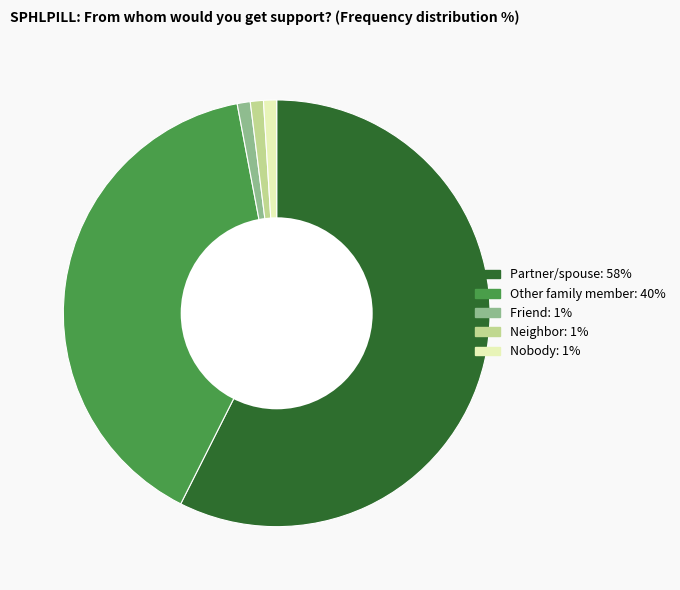

Does Friend account for over 50% of the chart?

No